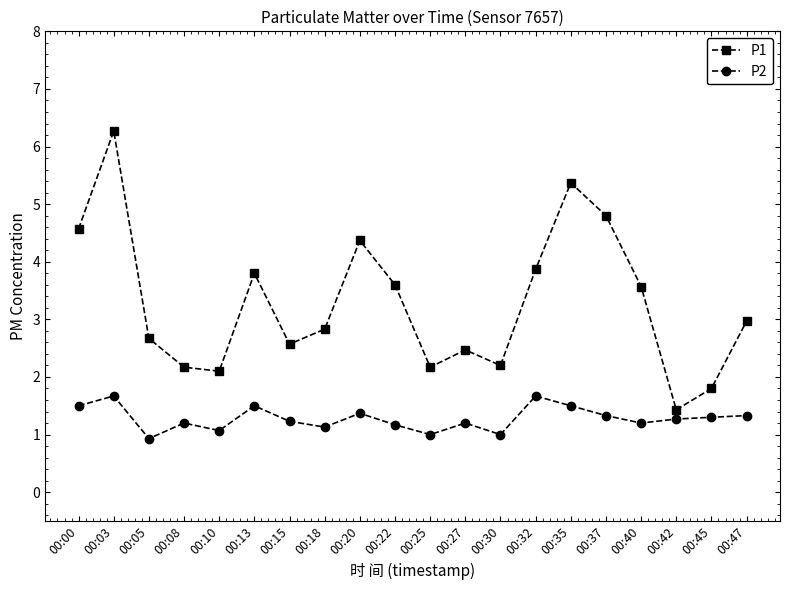

In P2, how many points are lower than both neighbors (excluding endpoints)?

6